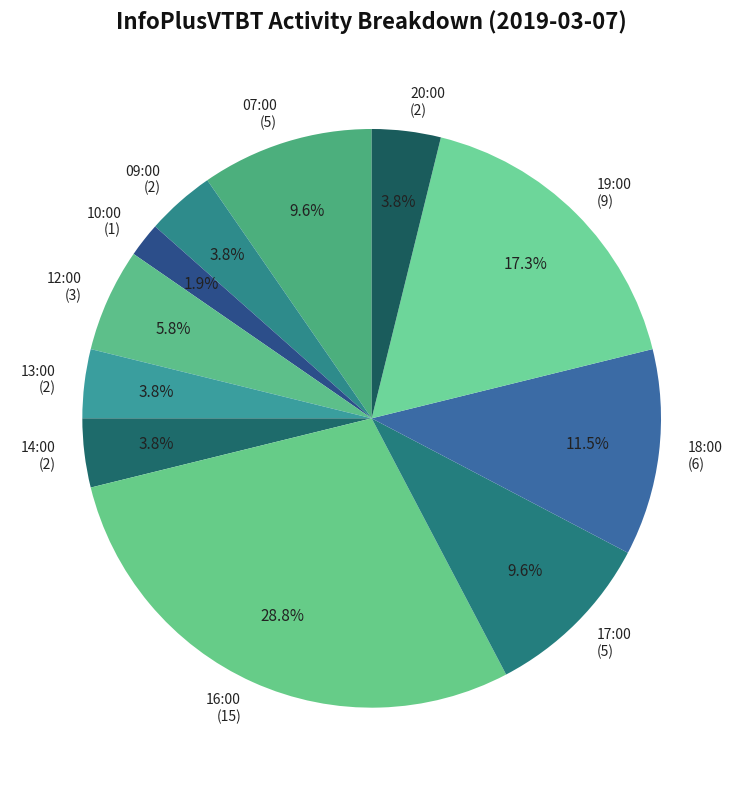

To the nearest percent, what is the combined percentage of 14:00 and 13:00?

8%